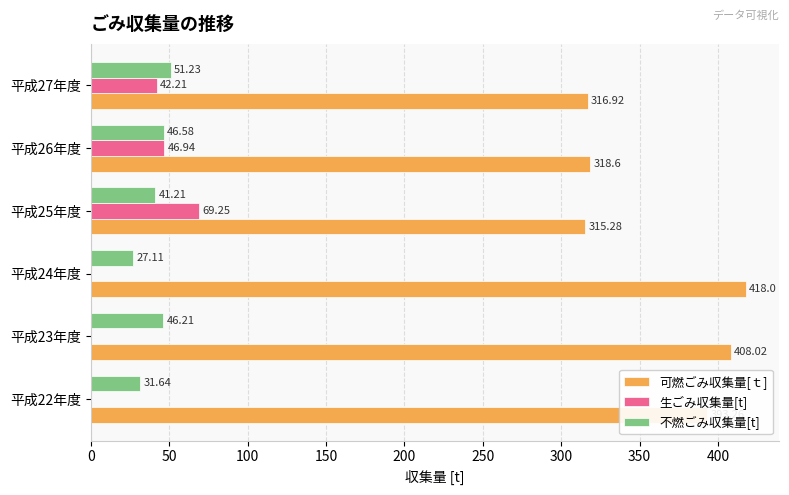

What is the sum of the 可燃ごみ収集量[ｔ] values at 平成22年度 and 平成27年度?

710.2